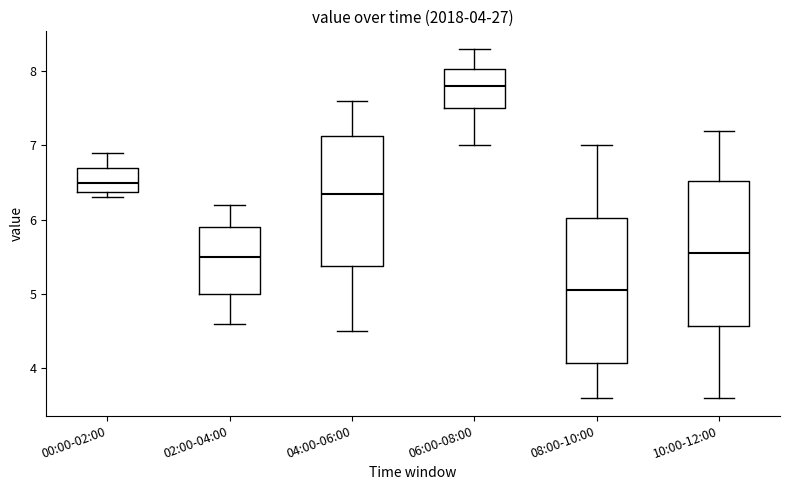

Which box's median line is the highest?

06:00-08:00